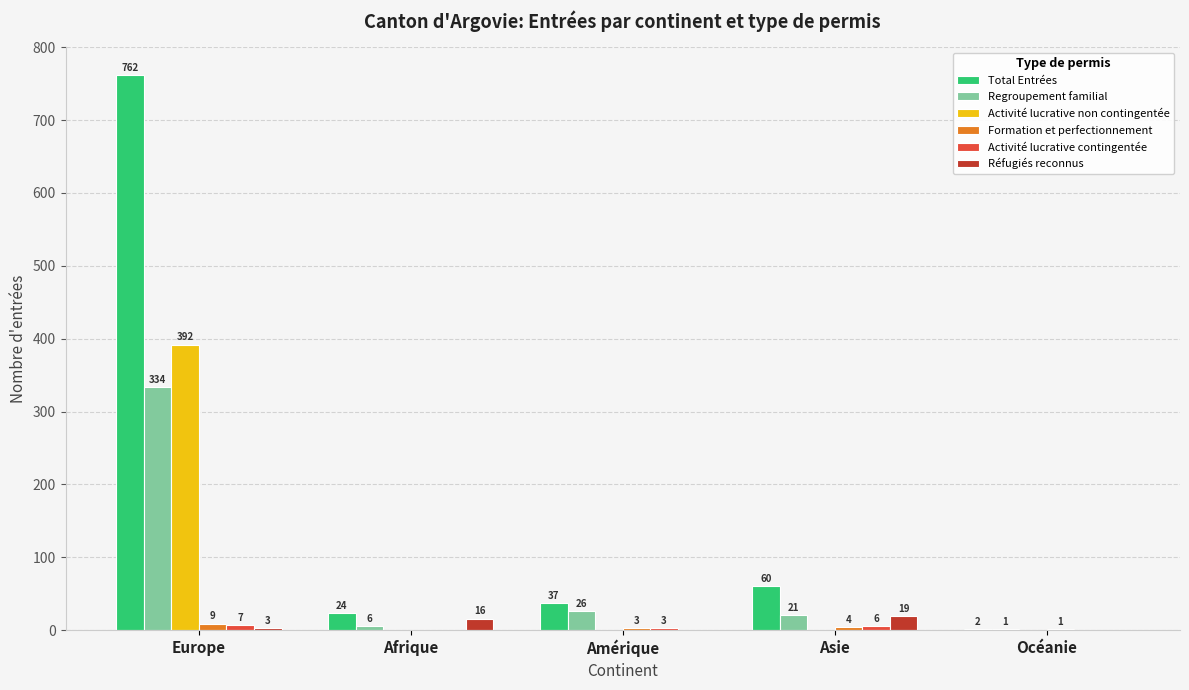

Where is Réfugiés reconnus nearest to the value 9?

Europe